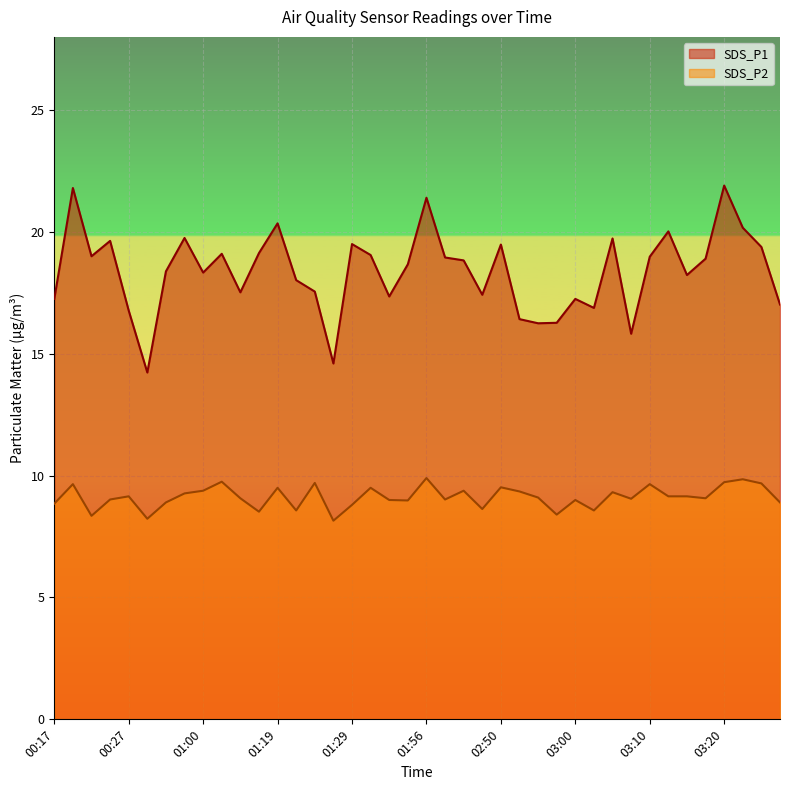

Which series has the largest range (max minus min)?

SDS_P1